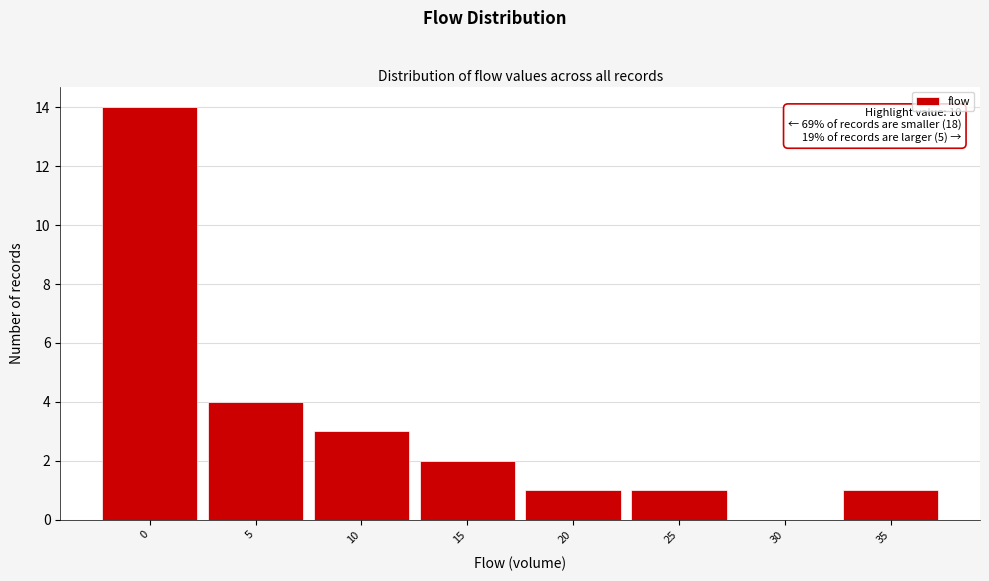

Reading right to left, extract all data points from this chart.

35=1	30=0	25=1	20=1	15=2	10=3	5=4	0=14